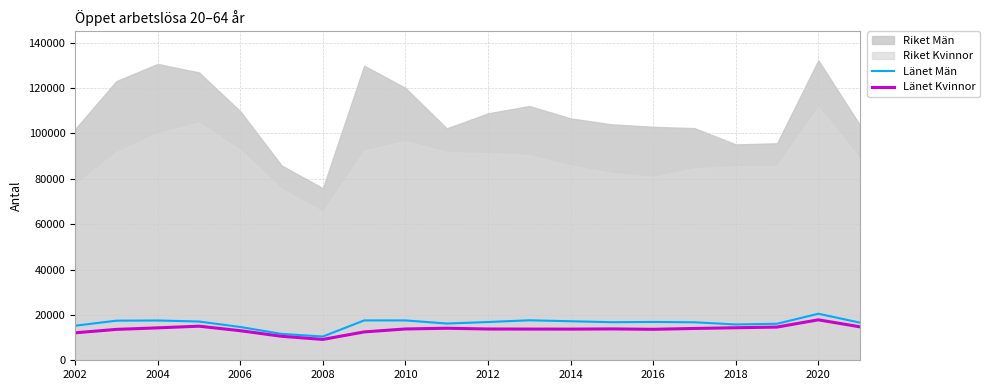

The value of Länet Män at 2004 is 17539. True or false?

True